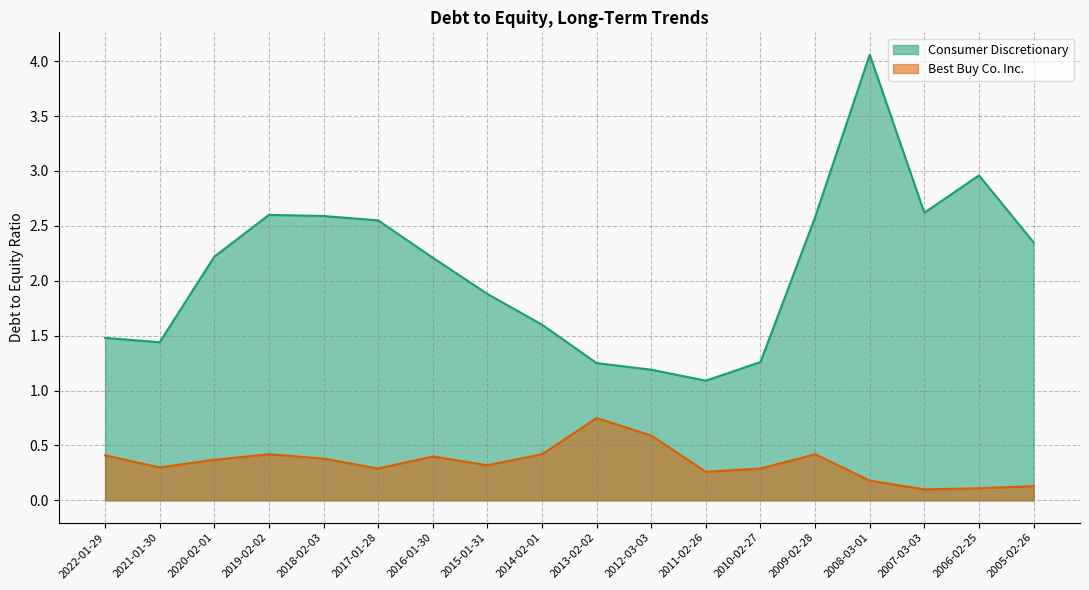

In Consumer Discretionary, how many points are lower than both neighbors (excluding endpoints)?

3